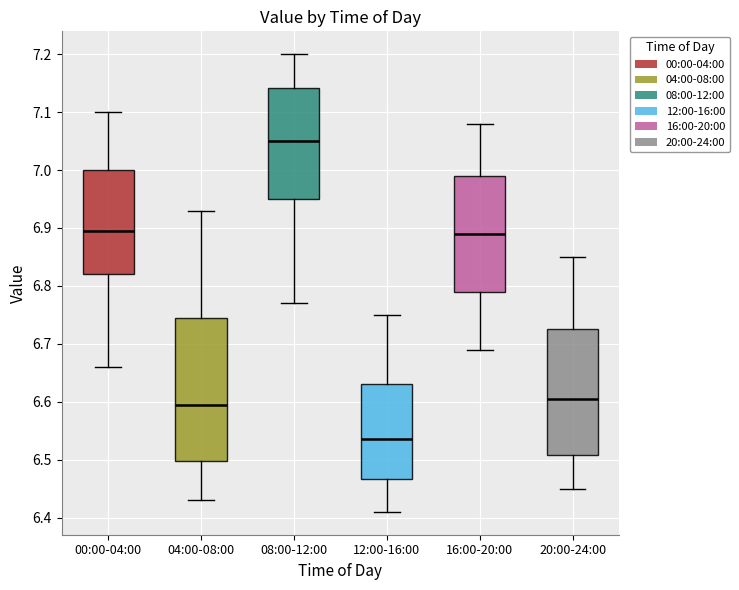

Reading left to right, transcribe this box plot: for each box, give where its median line is, the range the box spans, and where its two whiskers end, as read against the y-axis. The values are not printed on the chart, so give them approximately, as read against the axis.

00:00-04:00: median 6.90, box 6.82 to 7.00, whiskers 6.66 to 7.10
04:00-08:00: median 6.60, box 6.50 to 6.75, whiskers 6.43 to 6.93
08:00-12:00: median 7.05, box 6.95 to 7.14, whiskers 6.77 to 7.20
12:00-16:00: median 6.54, box 6.47 to 6.63, whiskers 6.41 to 6.75
16:00-20:00: median 6.89, box 6.79 to 6.99, whiskers 6.69 to 7.08
20:00-24:00: median 6.61, box 6.51 to 6.73, whiskers 6.45 to 6.85